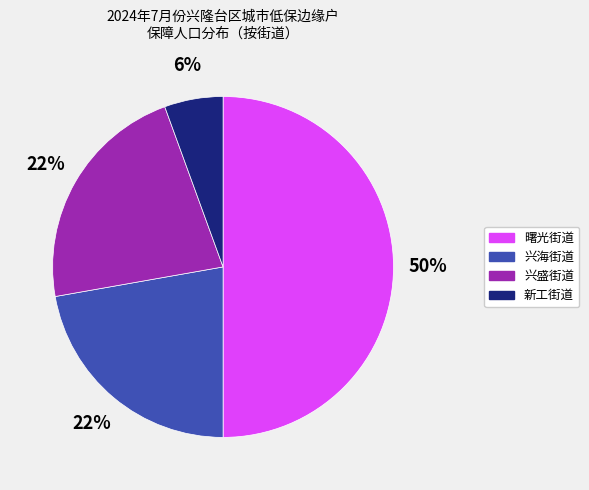

To the nearest percent, what is the difference between the largest and smallest slice percentages?

44%